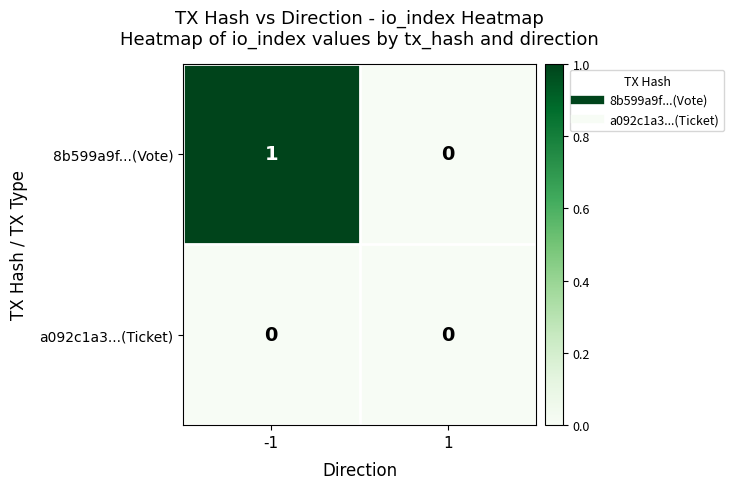

Which series has the widest spread of values?

8b599a9f...(Vote)